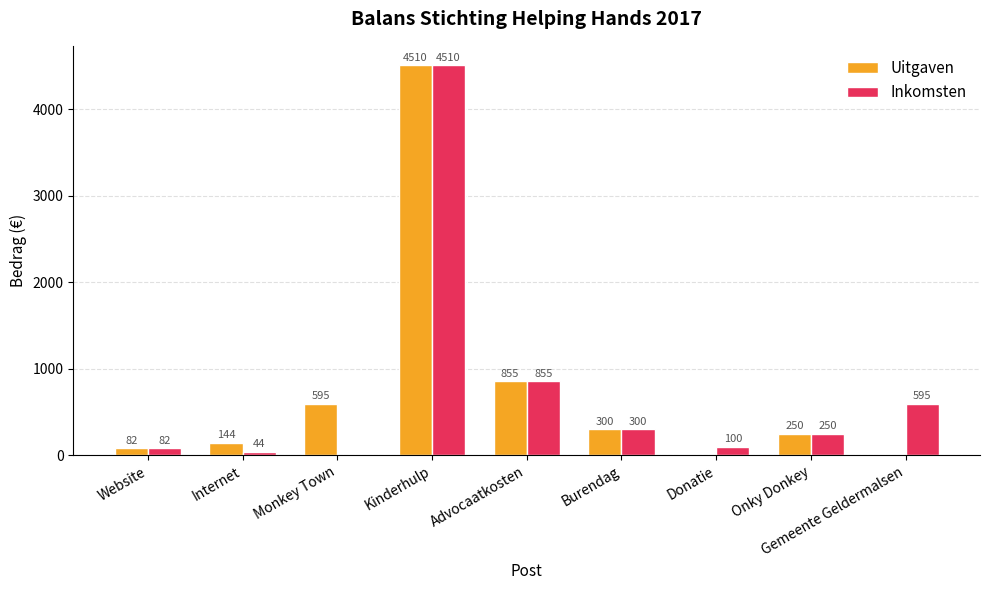

What is the greatest value displayed?

4510